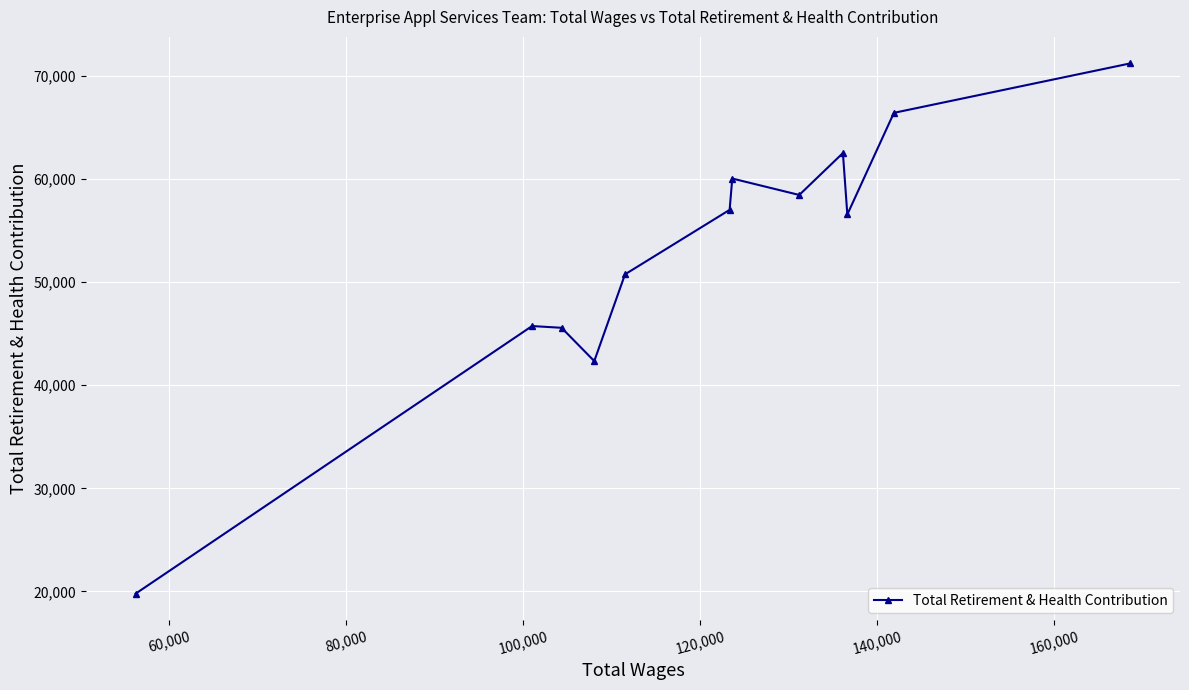

Is this an area chart (filled region under the line)?

No